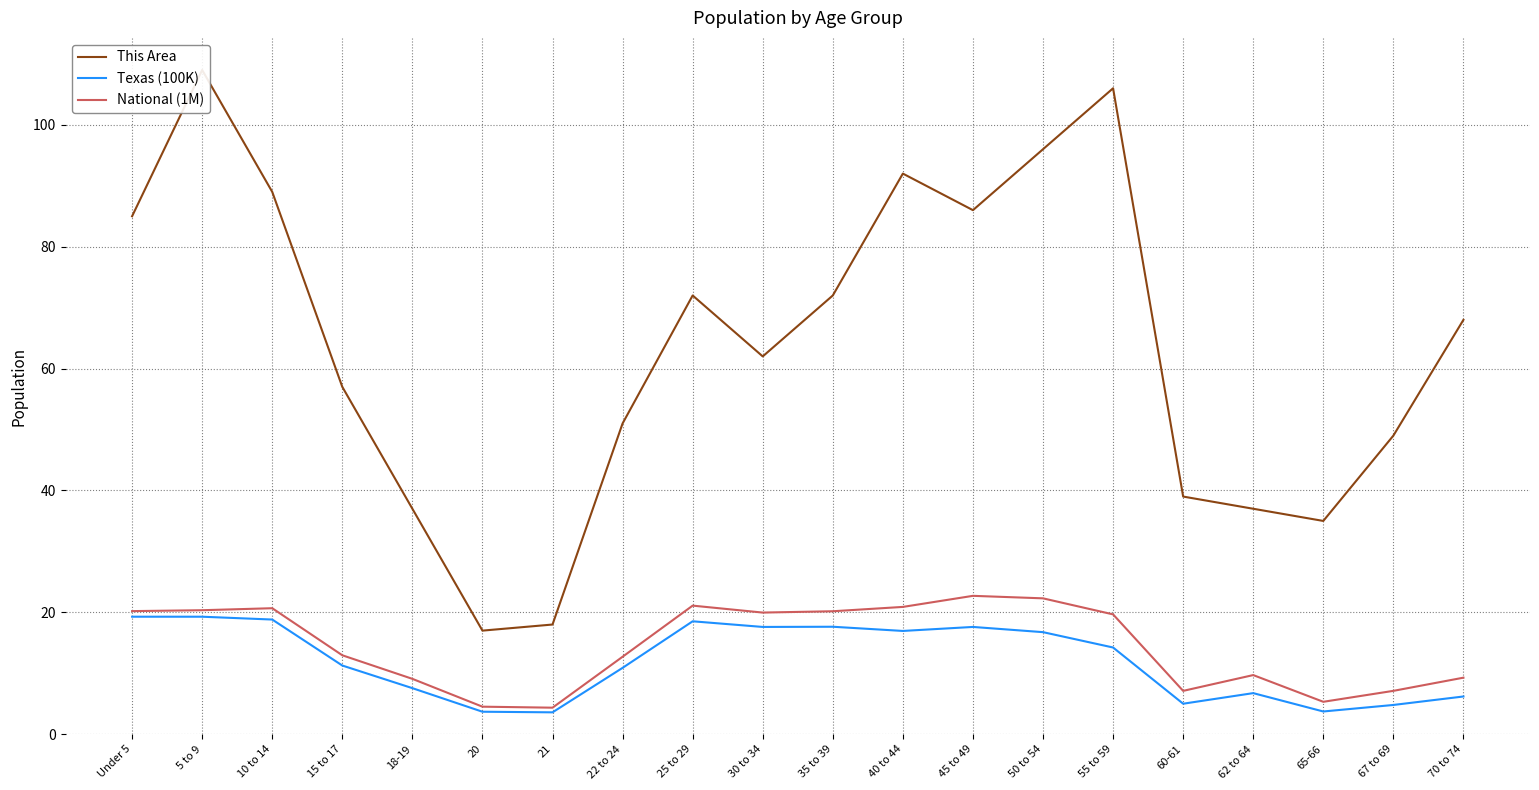

Which series has the largest total across all categories?

This Area